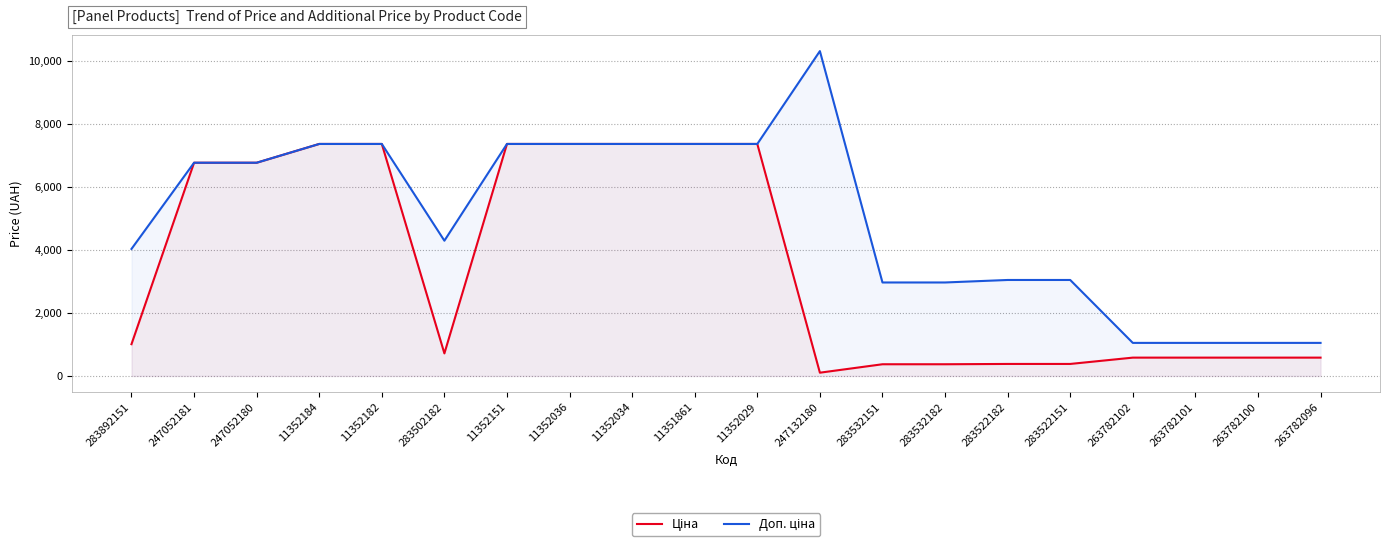

What is the value of the Доп. ціна point at the 15th from the left?

3047.7